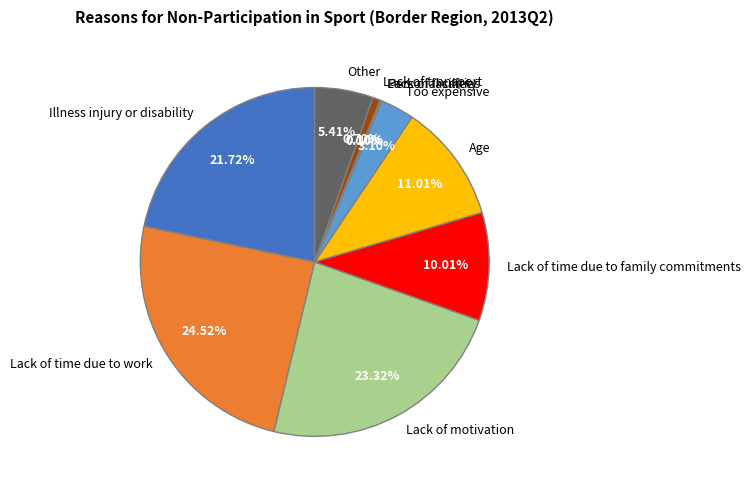

The Lack of time due to family commitments slice represents 1% of the pie. True or false?

False